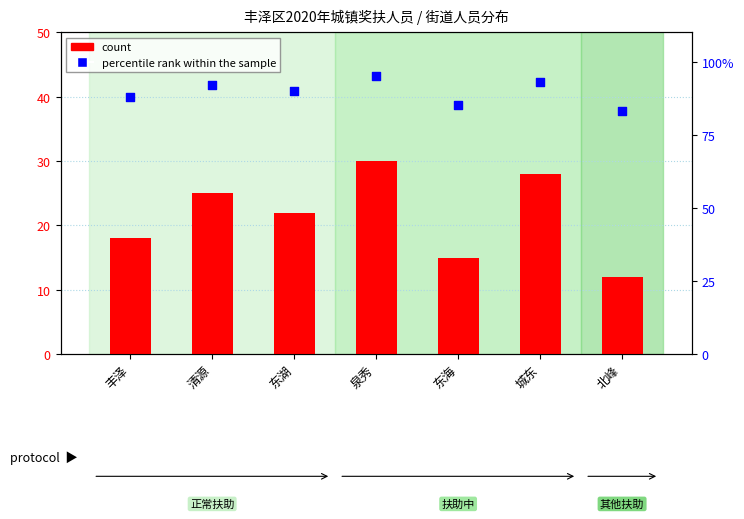

What is the total value across all series at 丰泽?

106